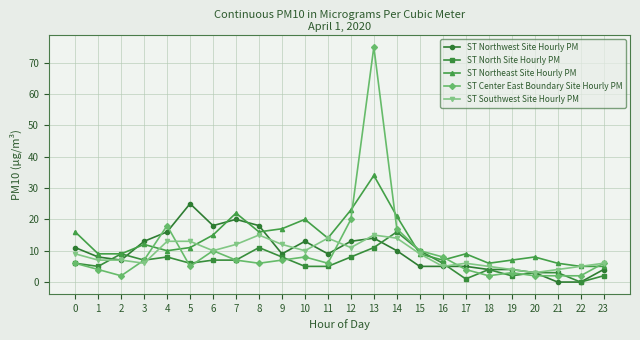

True or false: ST Northeast Site Hourly PM has a value of 7 at 19.

True